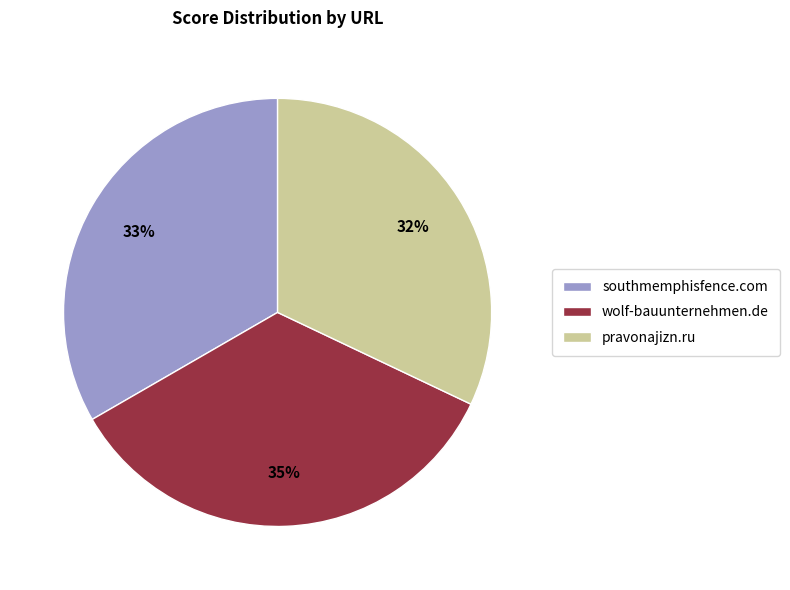

Combined, do southmemphisfence.com and pravonajizn.ru account for over 50%?

Yes